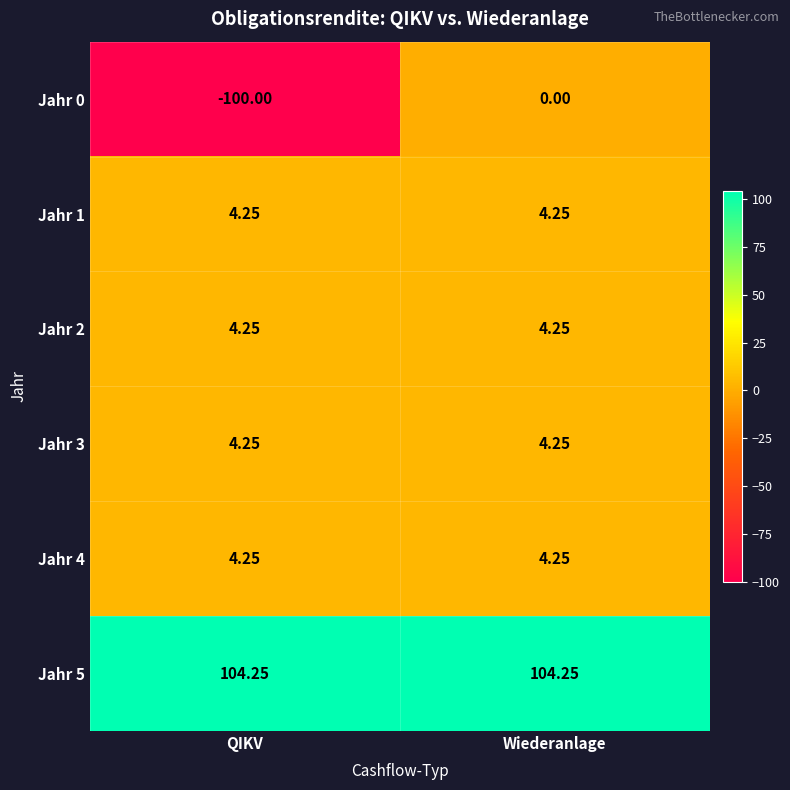

Which series has the widest spread of values?

Jahr 0